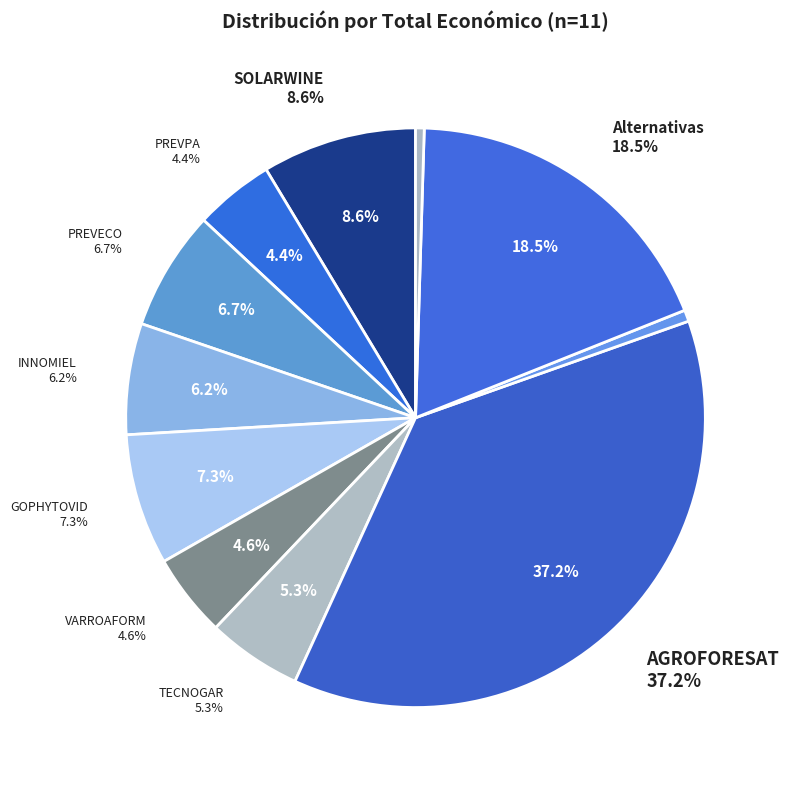

Is it true that SOLARWINE is 16% of the pie?

False